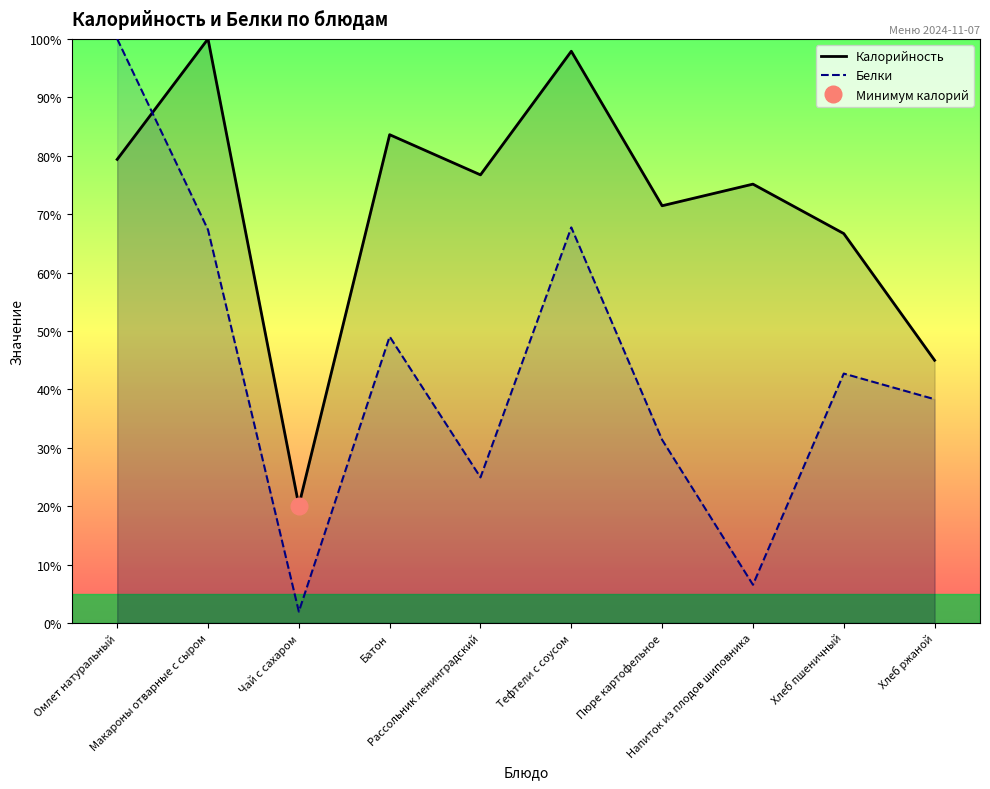

What is the value of the Белки point at the 7th from the left?

31.4